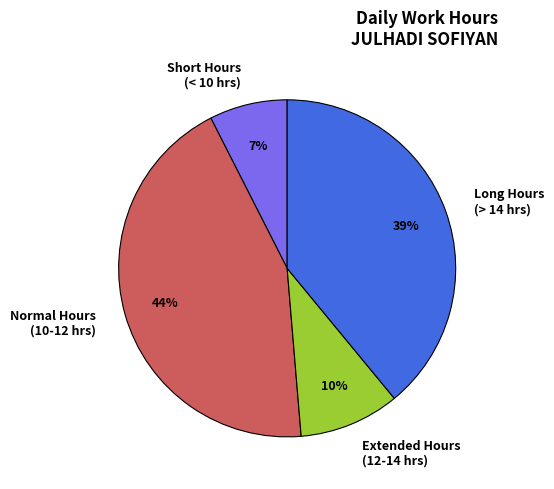

What is the largest slice in the pie chart?

Normal Hours (10-12 hrs)